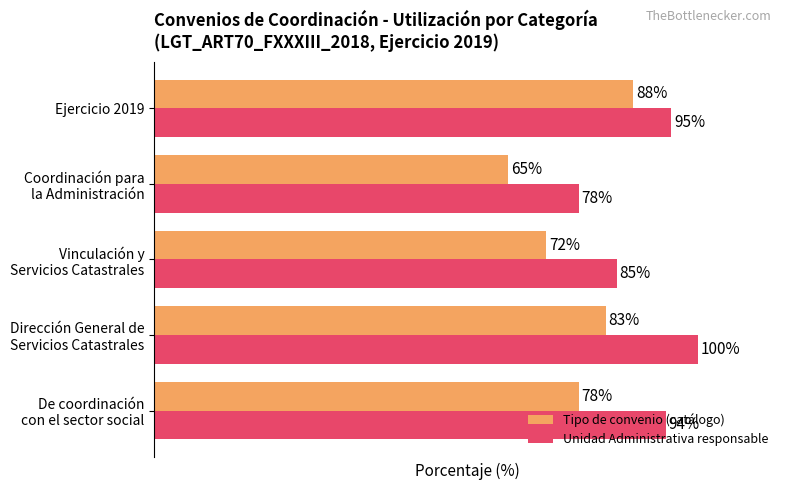

Which series has the largest range (max minus min)?

Tipo de convenio (catálogo)